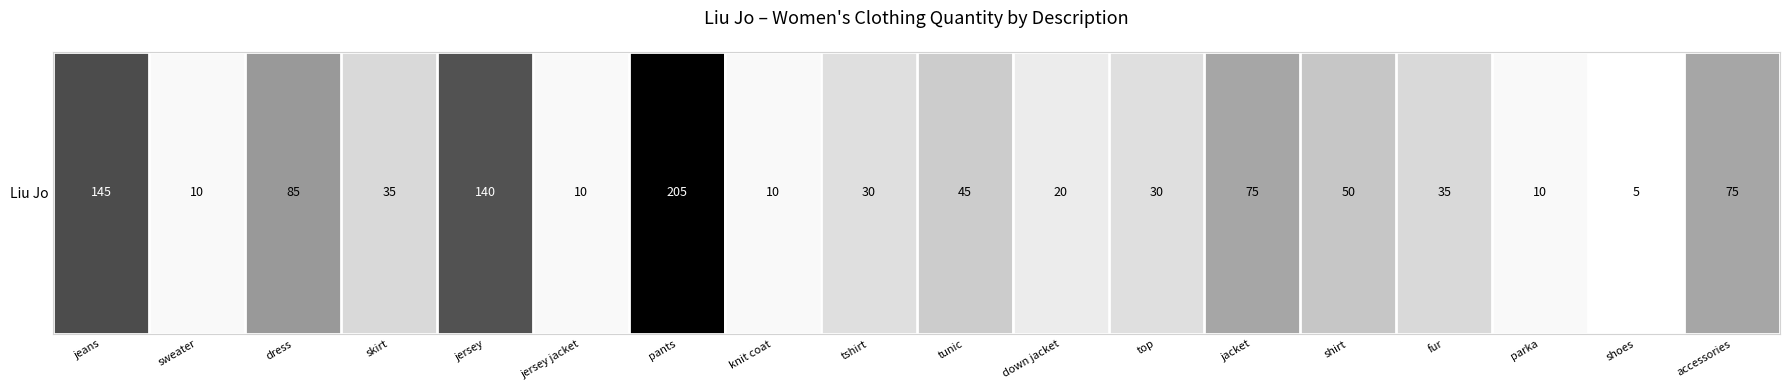

What is the difference between the values at jeans and shirt?

95